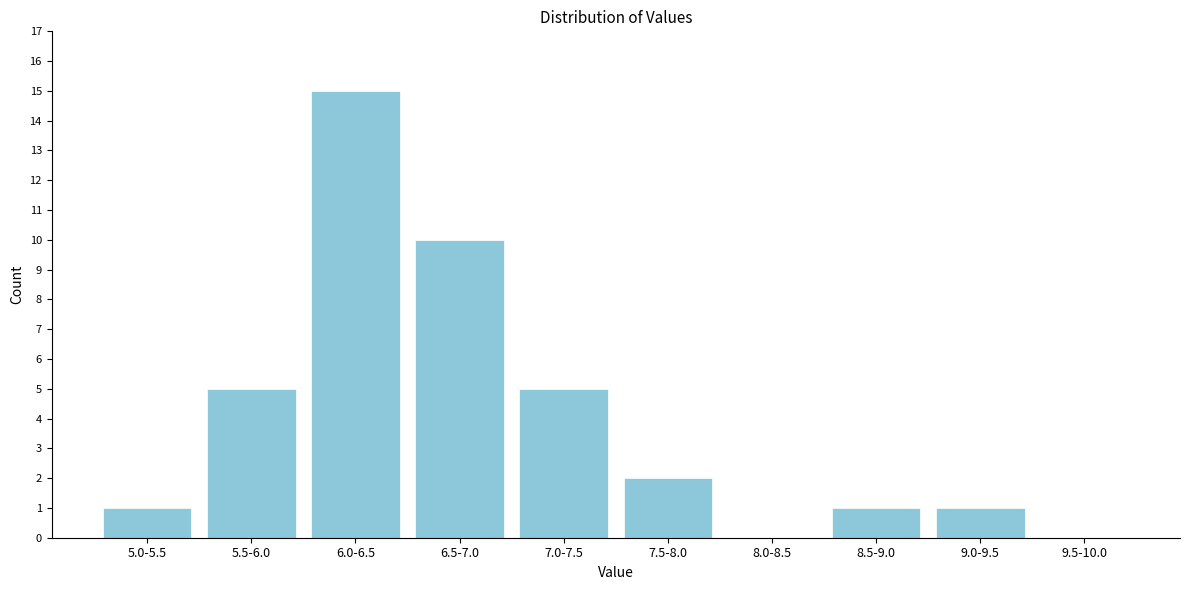

Reading right to left, extract all data points from this chart.

9.5-10.0=0	9.0-9.5=1	8.5-9.0=1	8.0-8.5=0	7.5-8.0=2	7.0-7.5=5	6.5-7.0=10	6.0-6.5=15	5.5-6.0=5	5.0-5.5=1